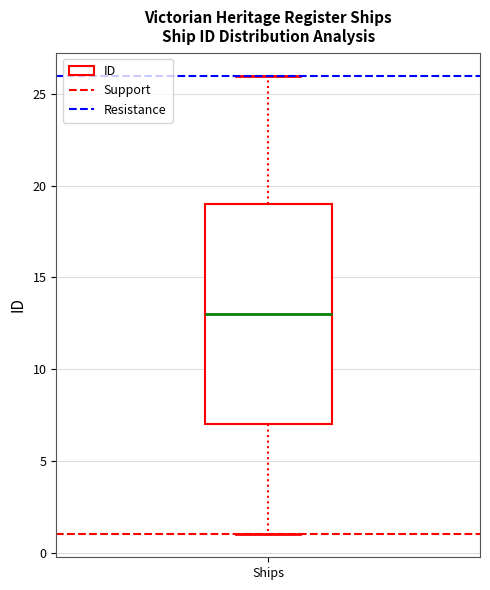

Transcribe this box plot: give where the median line is, the range the box spans, and where the two whiskers end, as read against the y-axis. The values are not printed on the chart, so give them approximately, as read against the axis.

median 13, box 7 to 19, whiskers 1 to 26